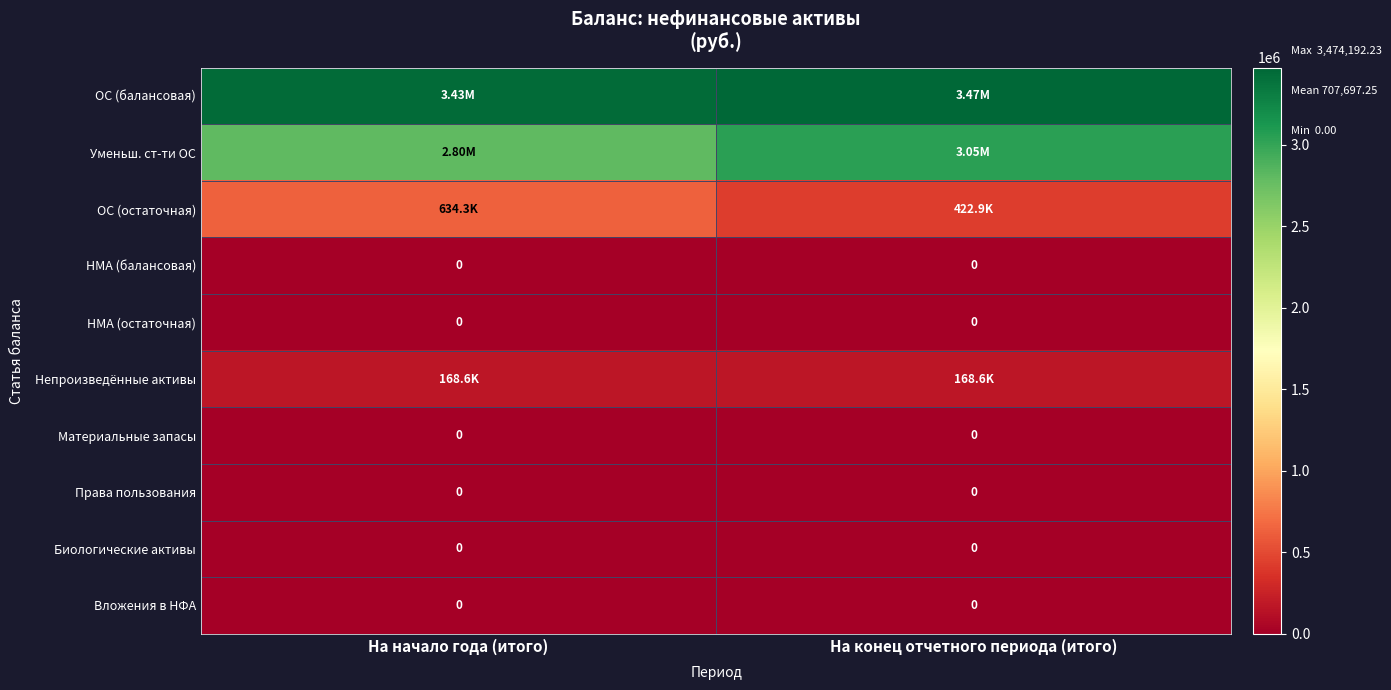

What is the average value of the ОС (балансовая) series?

3454192.2